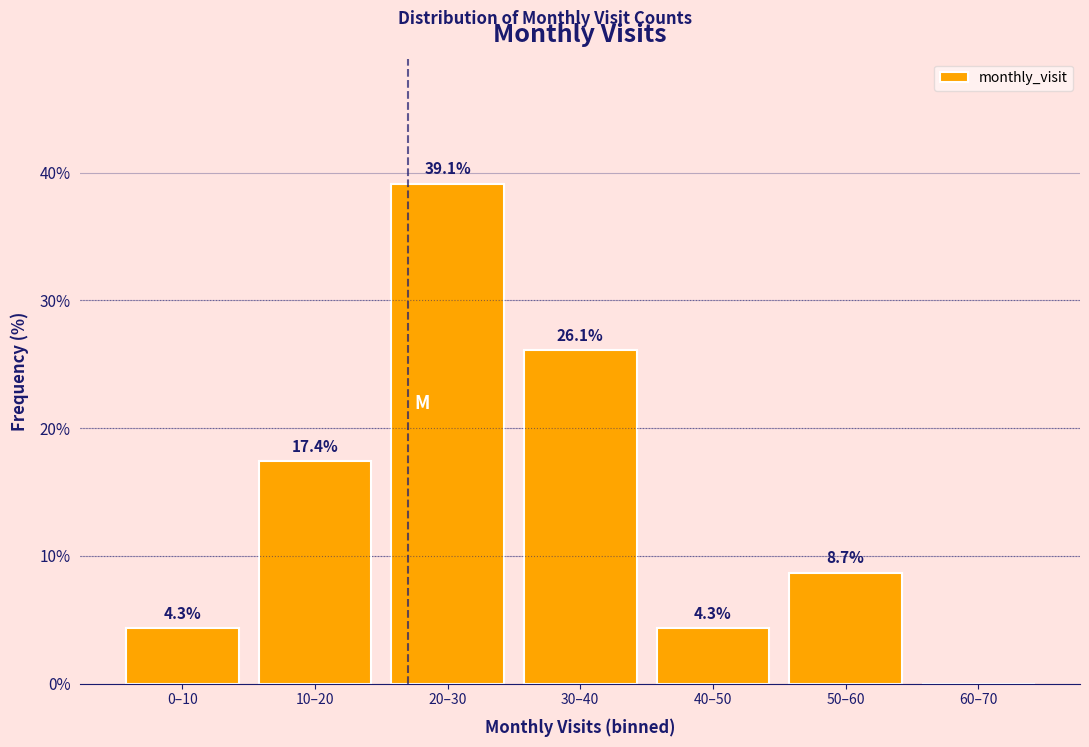

Reading left to right, what are all the values shown in this chart?

0–10=4.3	10–20=17.4	20–30=39.1	30–40=26.1	40–50=4.3	50–60=8.7	60–70=0.0